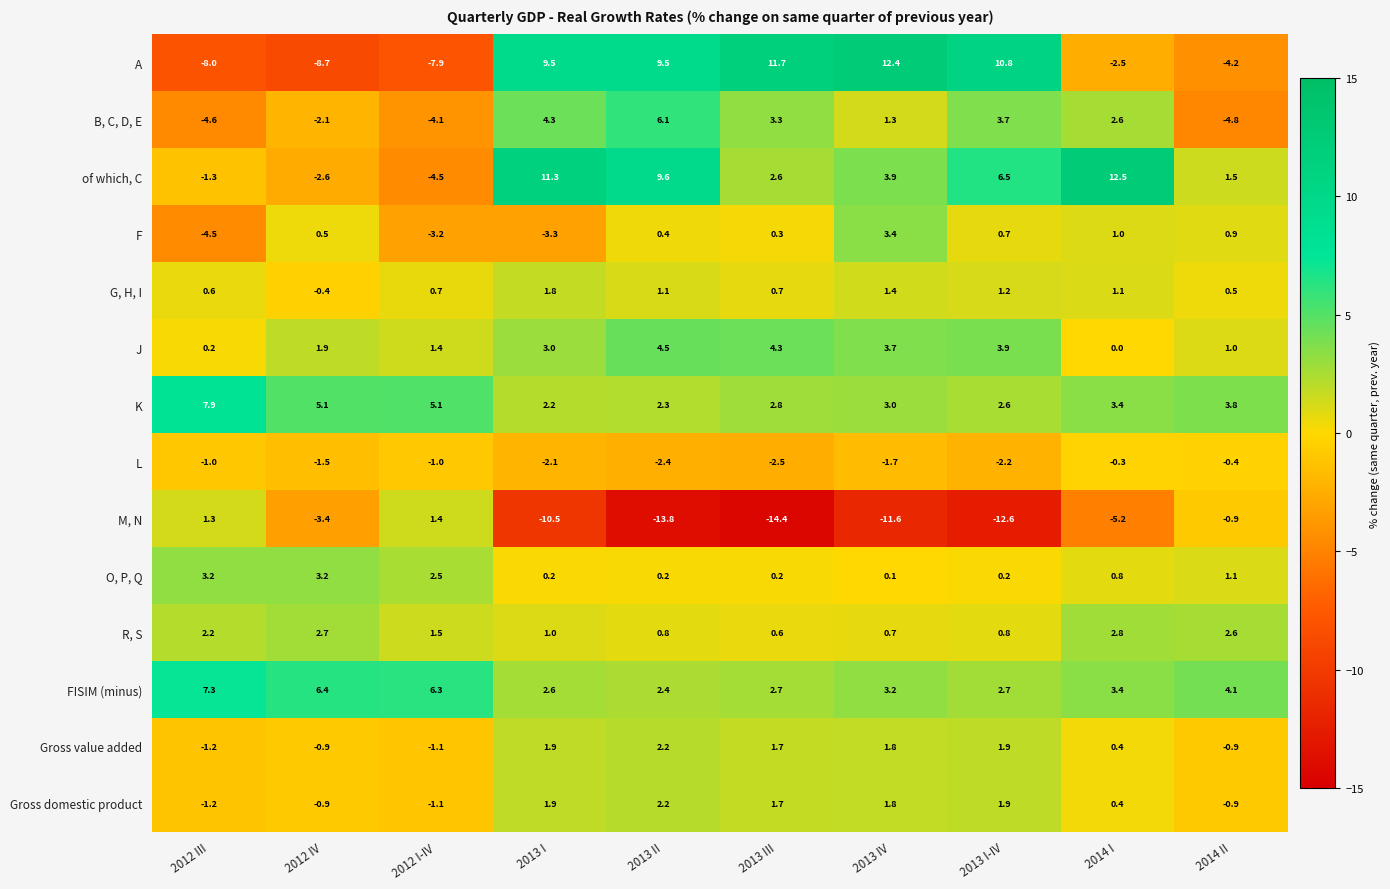

Between 2012 IV and 2012 I-IV, which series saw the biggest shift?

M, N